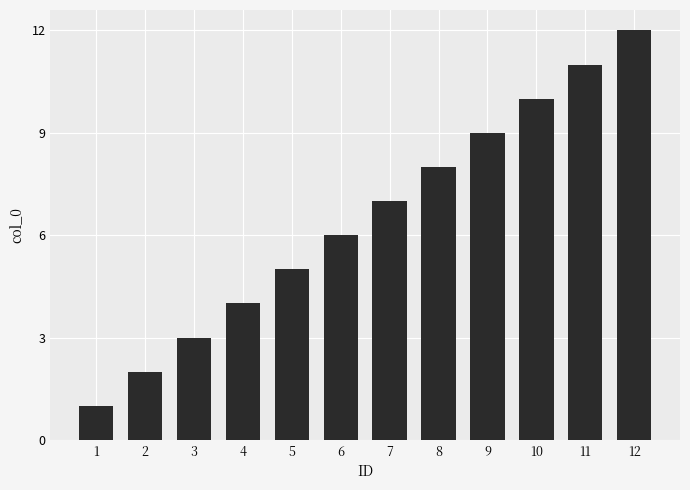

How many values are below 7?

6